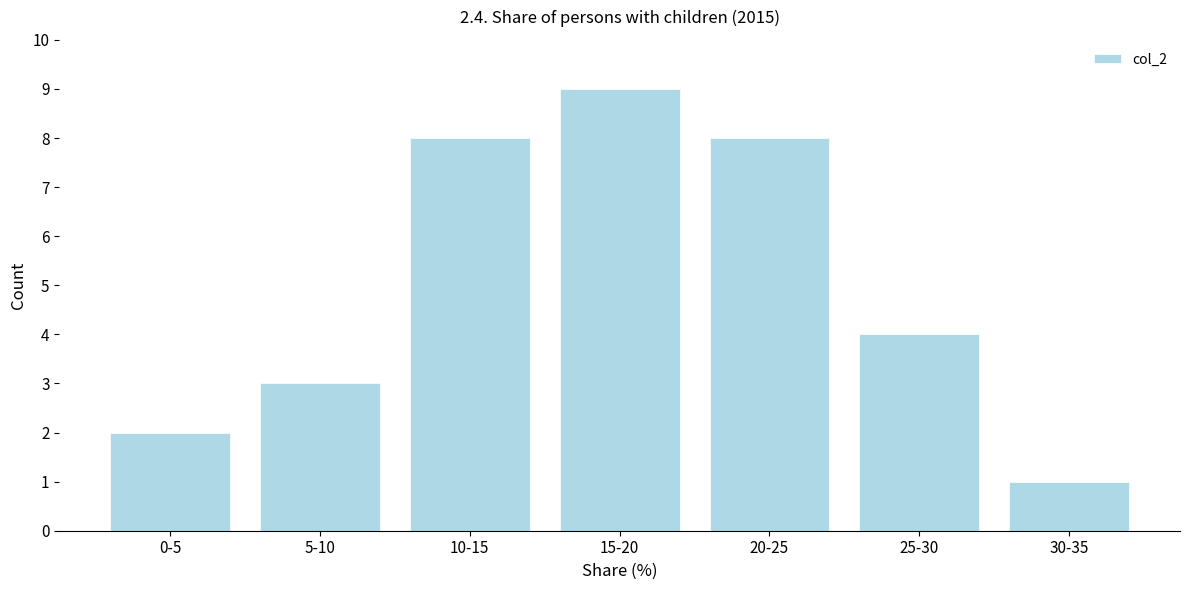

Reading left to right, what are all the values shown in this chart?

0-5=2	5-10=3	10-15=8	15-20=9	20-25=8	25-30=4	30-35=1